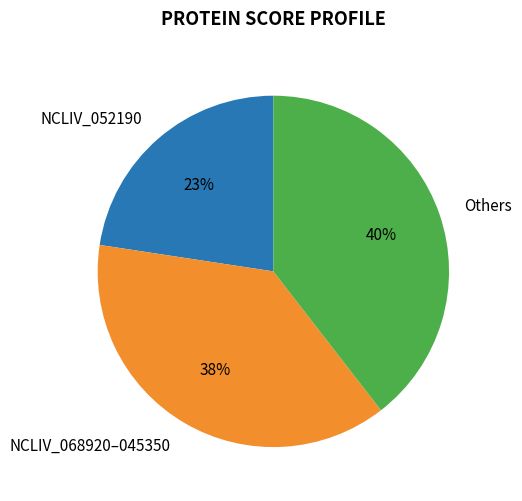

Is there any slice that represents more than half of the pie?

No